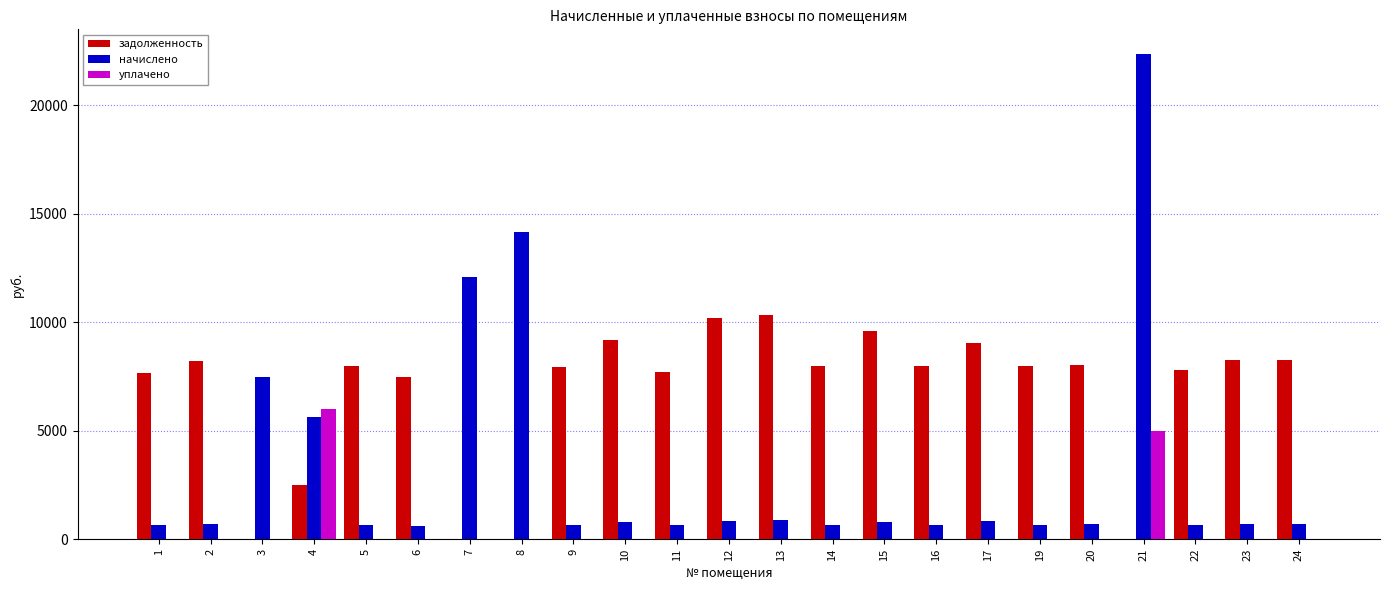

At which category is the sum across all series the highest?

21